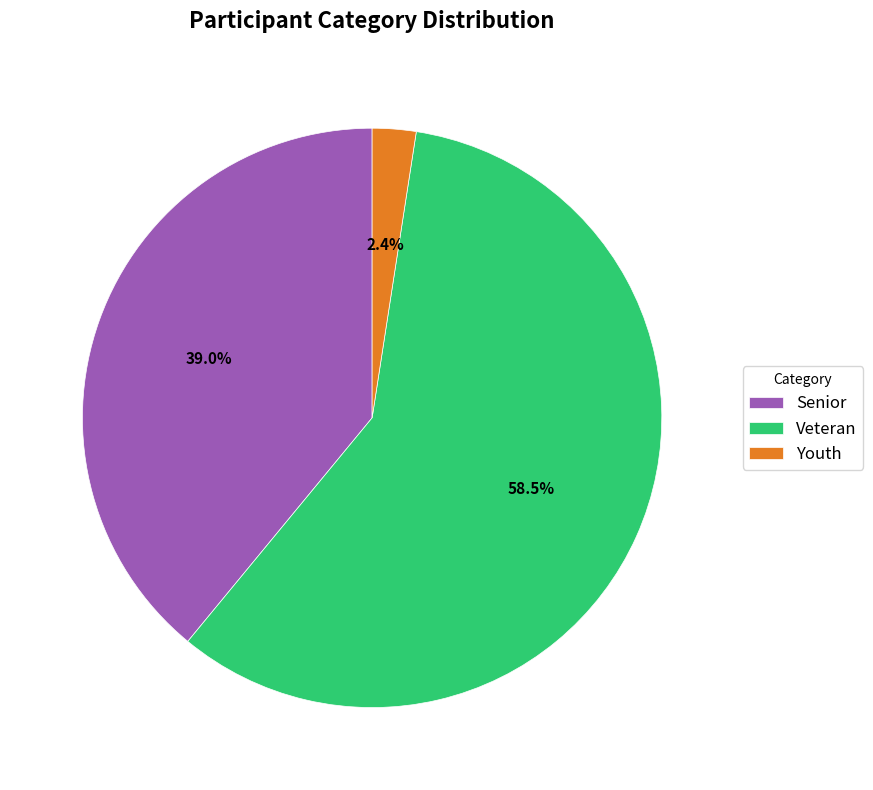

Is there any slice that represents more than half of the pie?

Yes